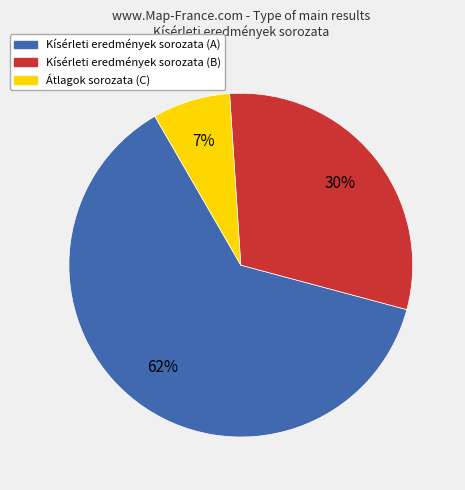

Is there any slice that represents more than half of the pie?

Yes